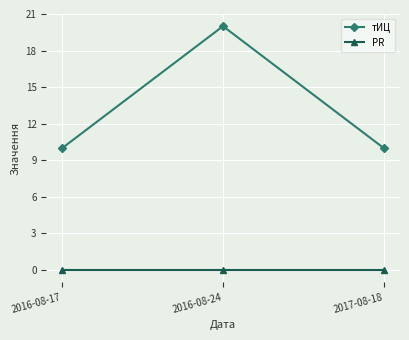

Between 2016-08-24 and 2017-08-18, which series saw the biggest shift?

тИЦ